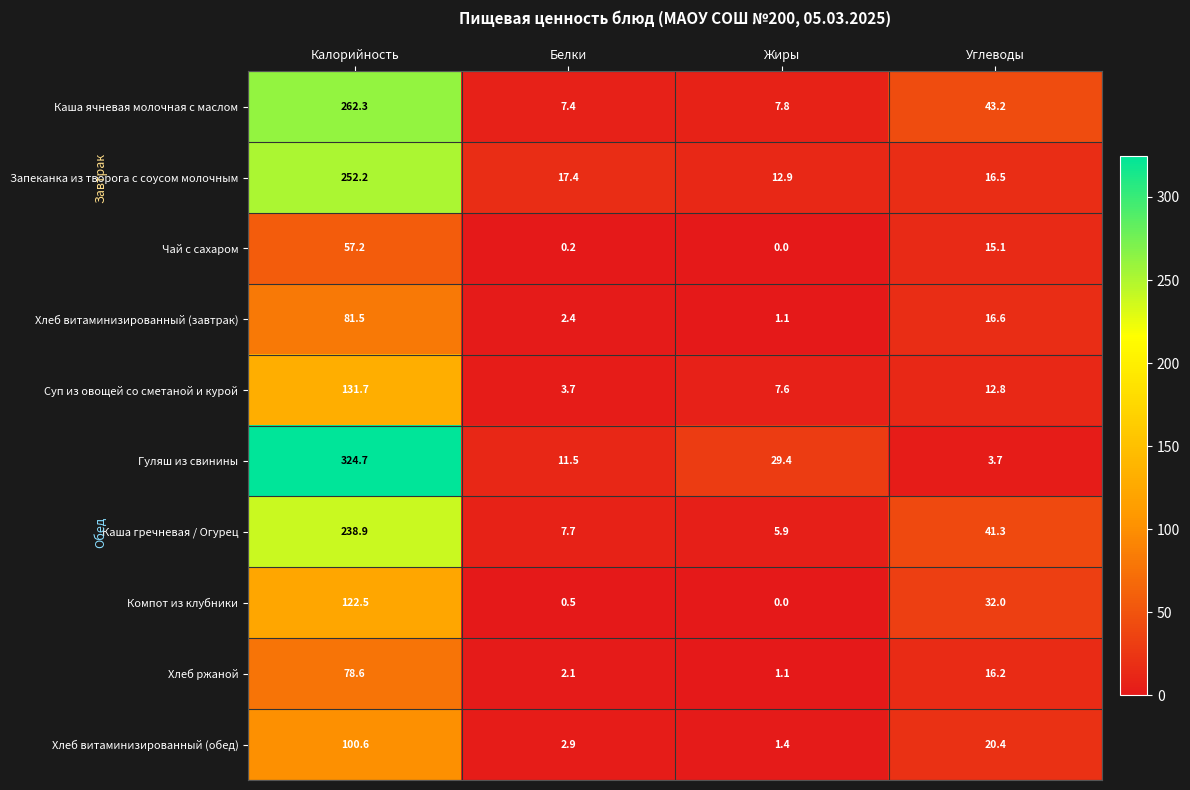

Count the number of data series in this chart.

10